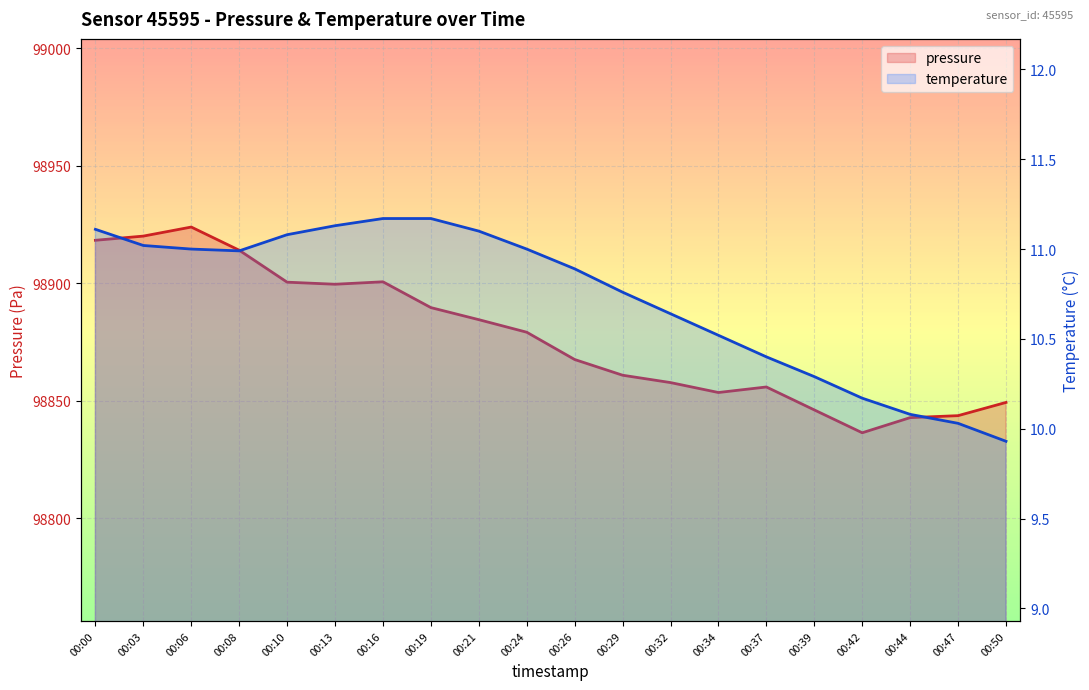

What is the average value of the temperature series?

10.7